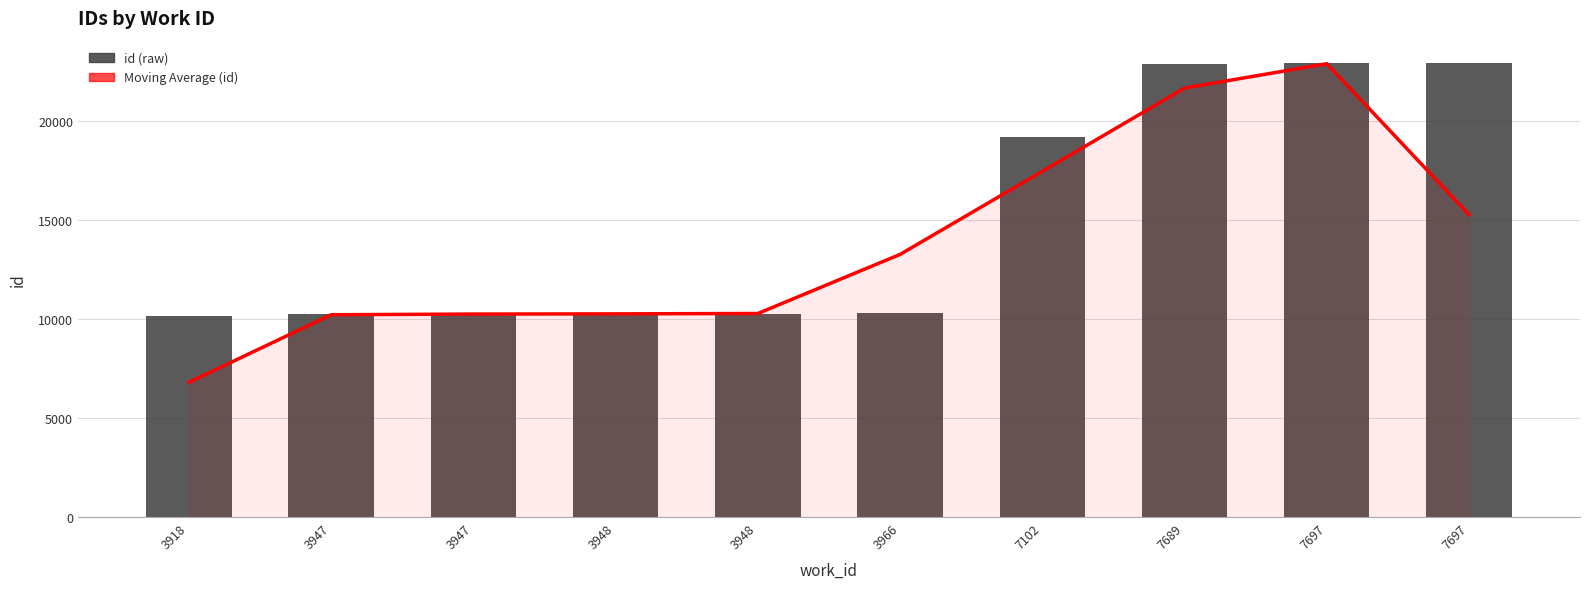

The value of Moving Average (id) at 7689 is 21654.3. True or false?

True